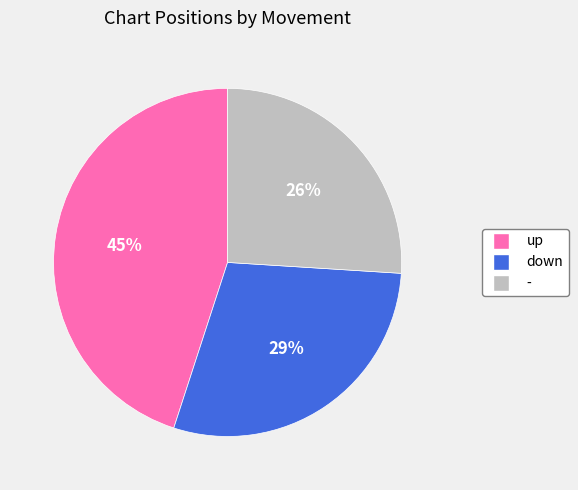

How many slices are in this pie chart?

3